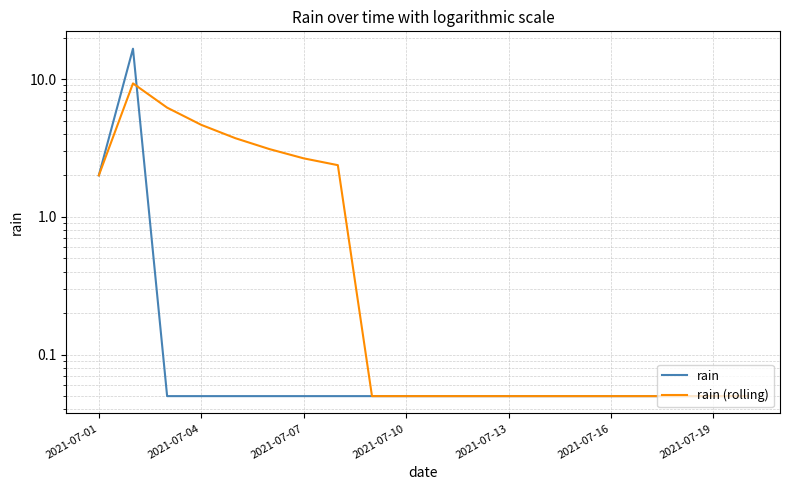

The rain (rolling) series shows 8.8 at 2021-07-07. True or false?

False